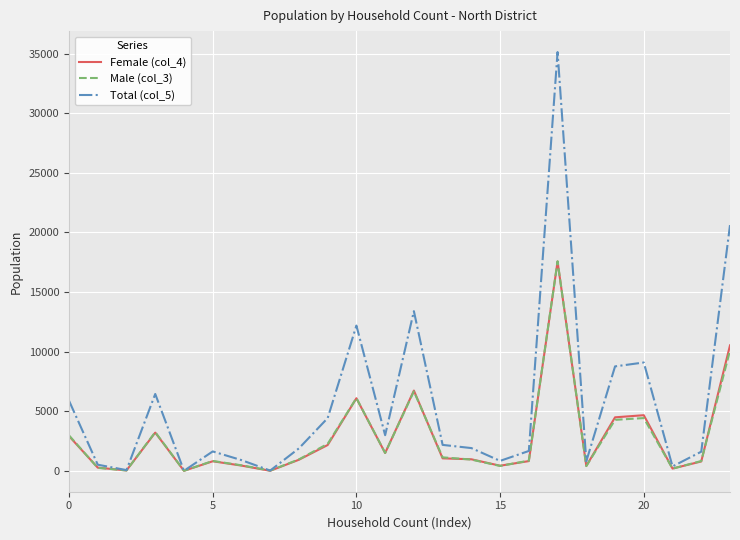

Which series has the largest range (max minus min)?

Total (col_5)